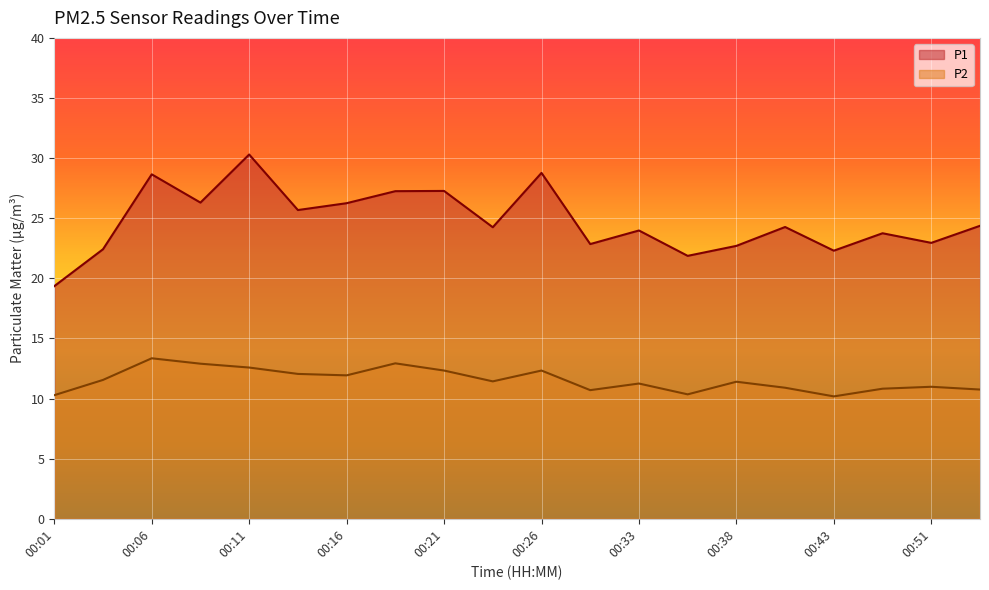

What is the sum of all P2 values?

231.0